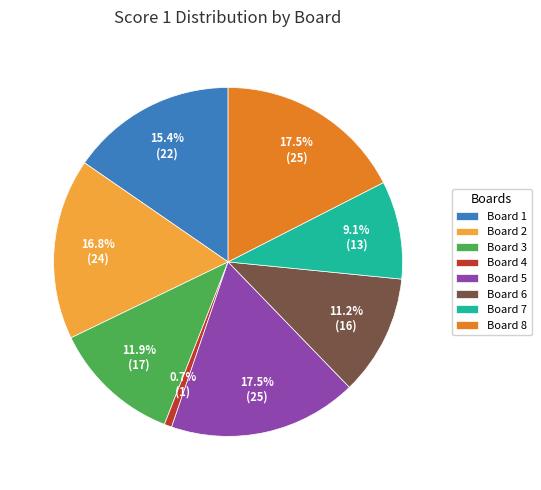

Which slice is the smallest?

Board 4